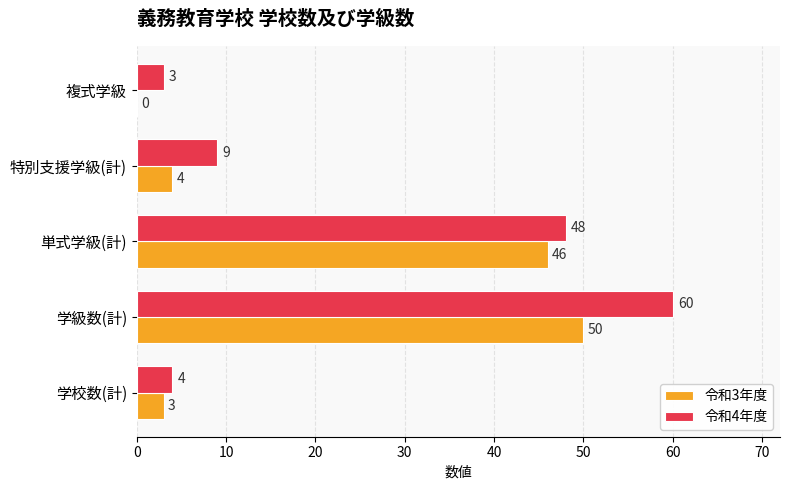

What is the total value across all series at 特別支援学級(計)?

13